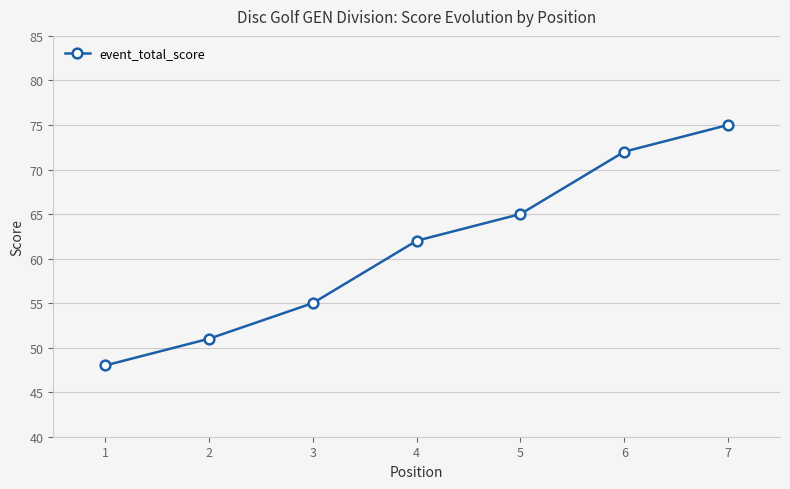

Is it true that the value at 4 is 62?

True